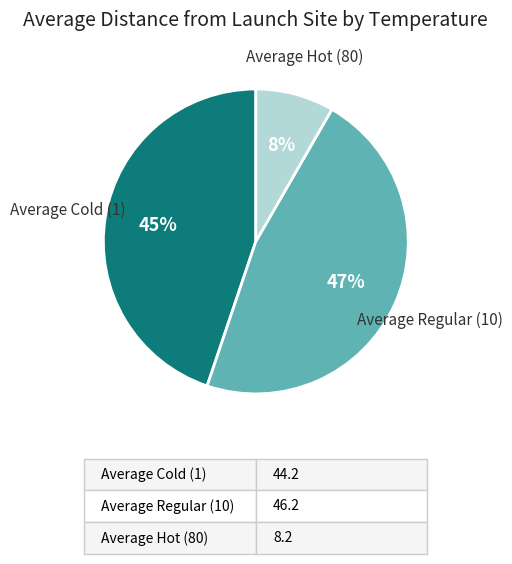

What percentage is the Average Regular (10) slice, to the nearest percent?

47%